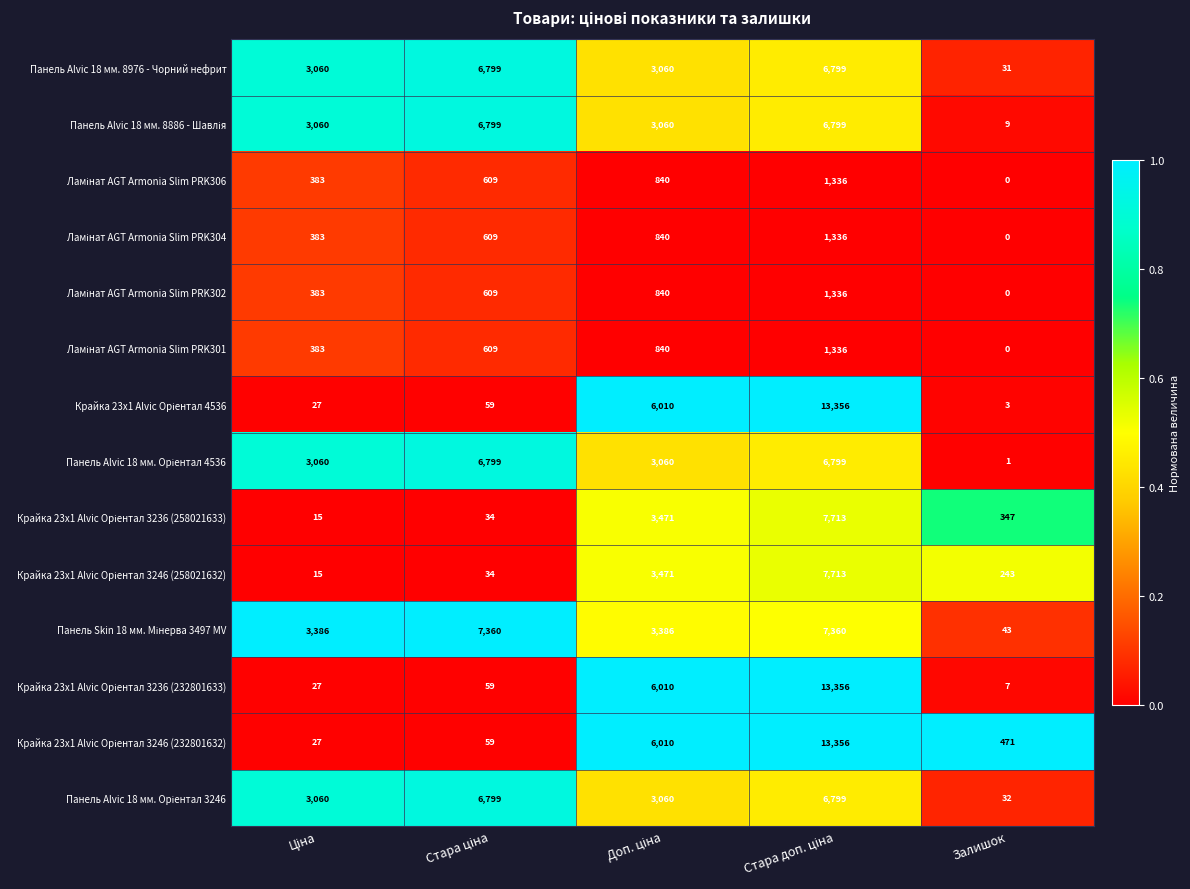

Which label corresponds to the smallest value in the chart?

Залишок